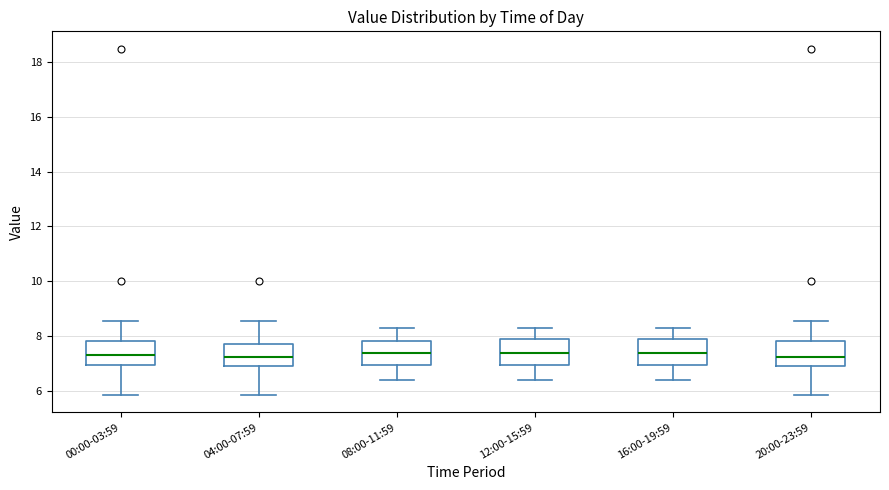

Reading left to right, transcribe this box plot: for each box, give where its median line is, the range the box spans, and where its two whiskers end, as read against the y-axis. The values are not printed on the chart, so give them approximately, as read against the axis.

00:00-03:59: median 7.4, box 7.0 to 7.8, whiskers 5.8 to 8.6
04:00-07:59: median 7.2, box 7.0 to 7.8, whiskers 5.8 to 8.6
08:00-11:59: median 7.4, box 7.0 to 7.8, whiskers 6.4 to 8.4
12:00-15:59: median 7.4, box 7.0 to 8.0, whiskers 6.4 to 8.4
16:00-19:59: median 7.4, box 7.0 to 8.0, whiskers 6.4 to 8.4
20:00-23:59: median 7.2, box 7.0 to 7.8, whiskers 5.8 to 8.6